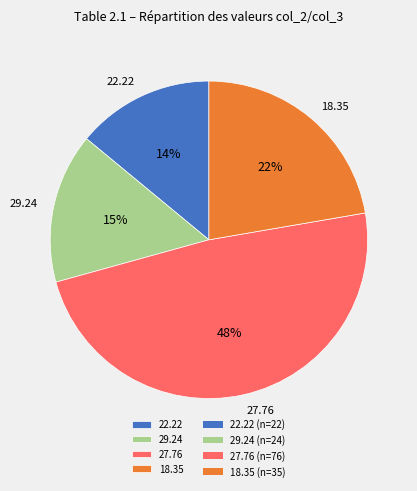

Combined, do 18.35 and 29.24 account for over 50%?

No